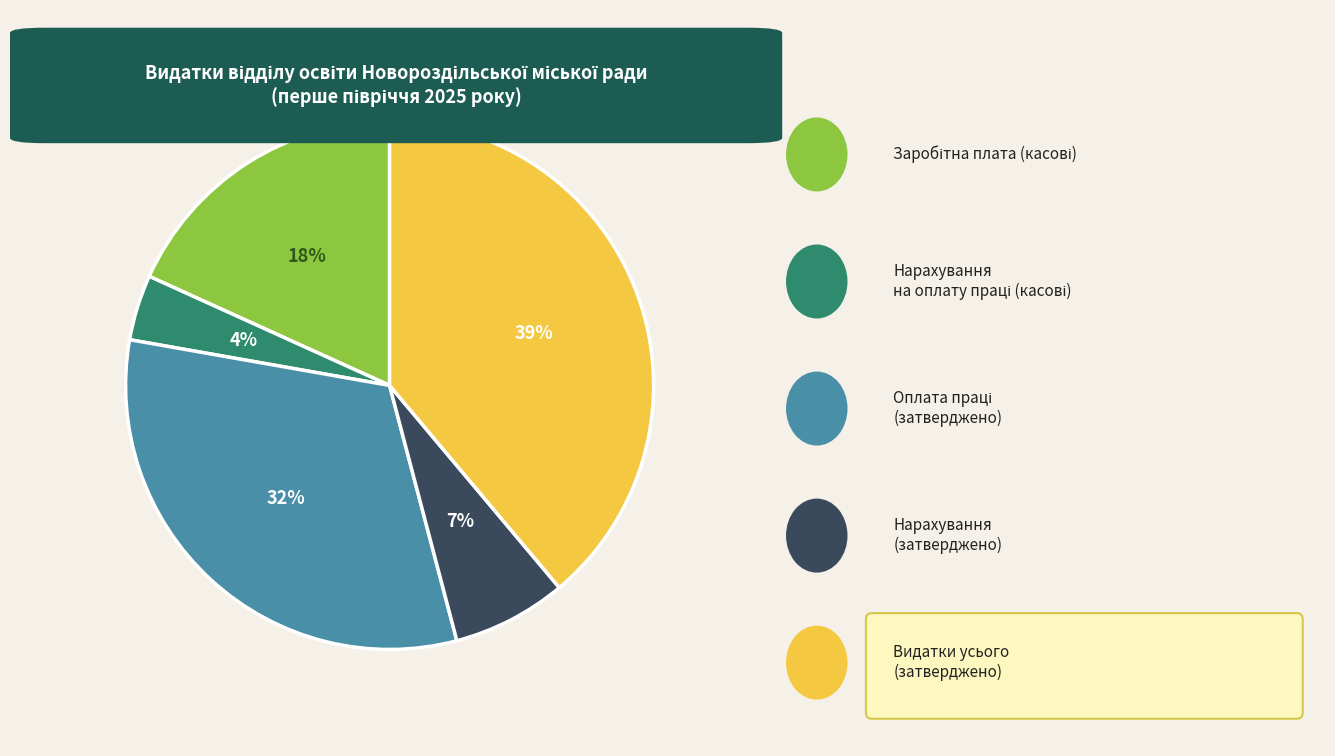

Is there any slice that represents more than half of the pie?

No